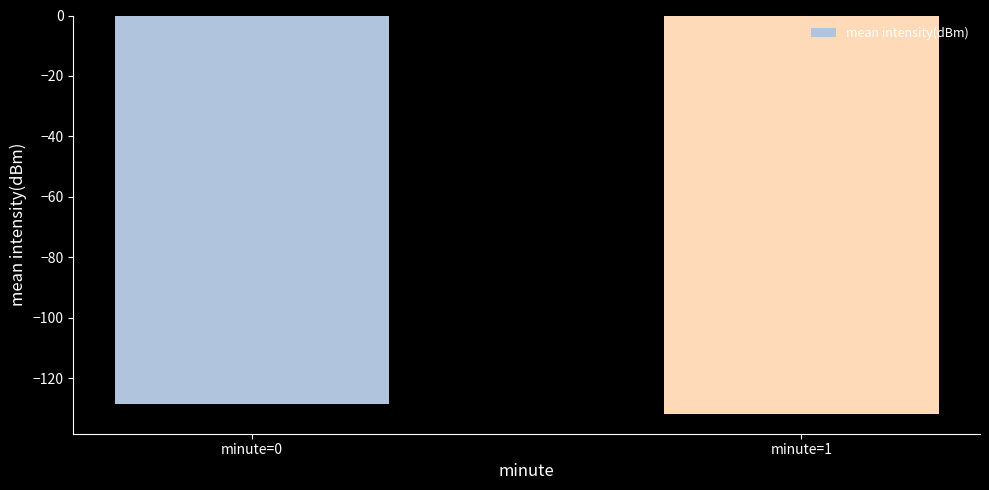

What is the minimum value shown in the chart?

-131.7